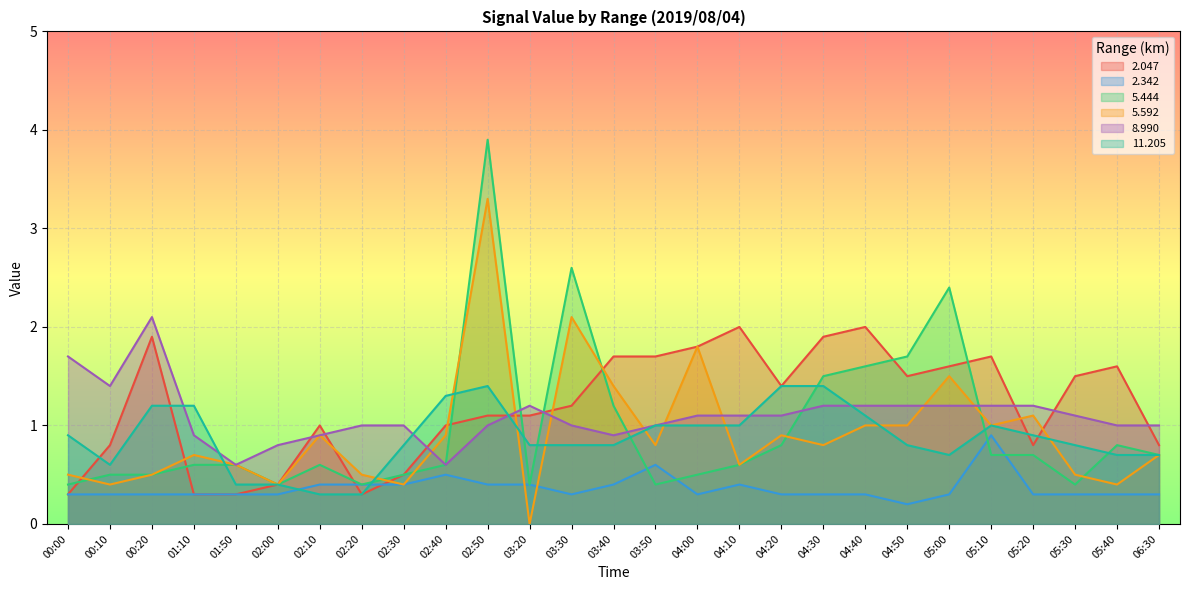

The 5.444 series shows 0.6 at 02:40. True or false?

True